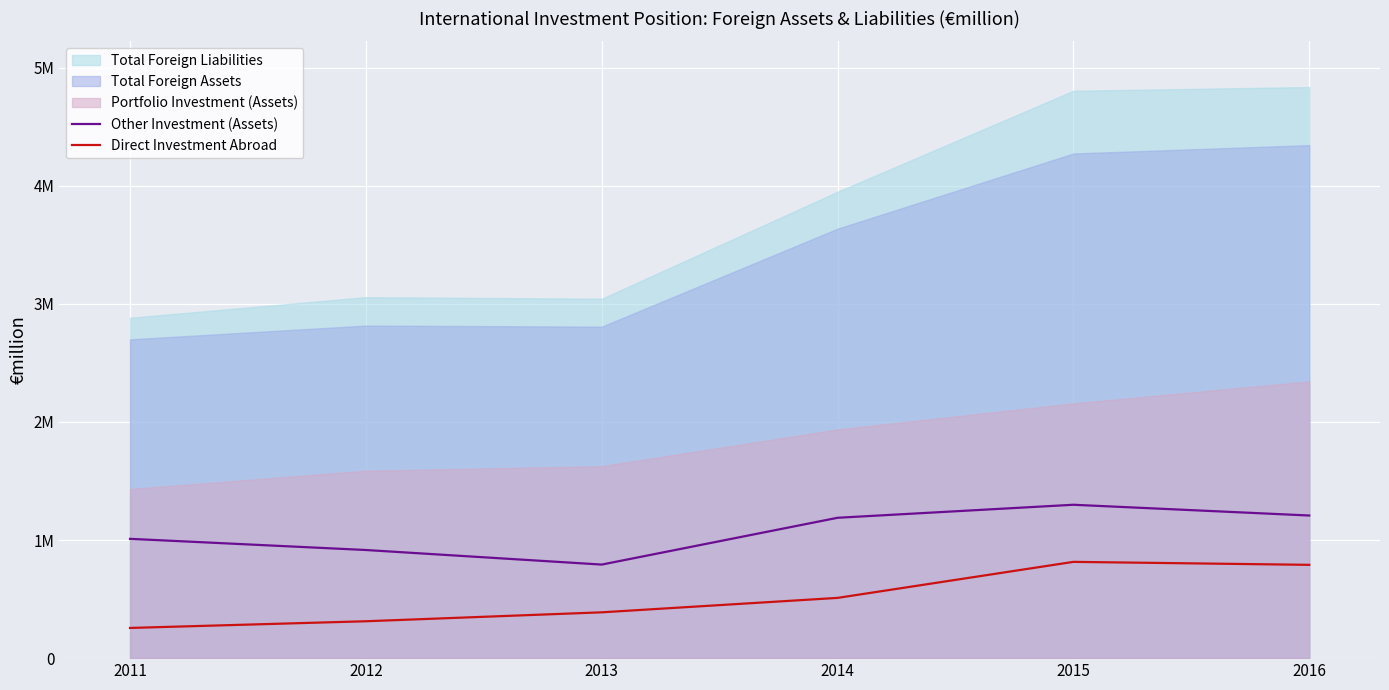

True or false: Other Investment (Assets) has a value of 474213 at 2011.

False